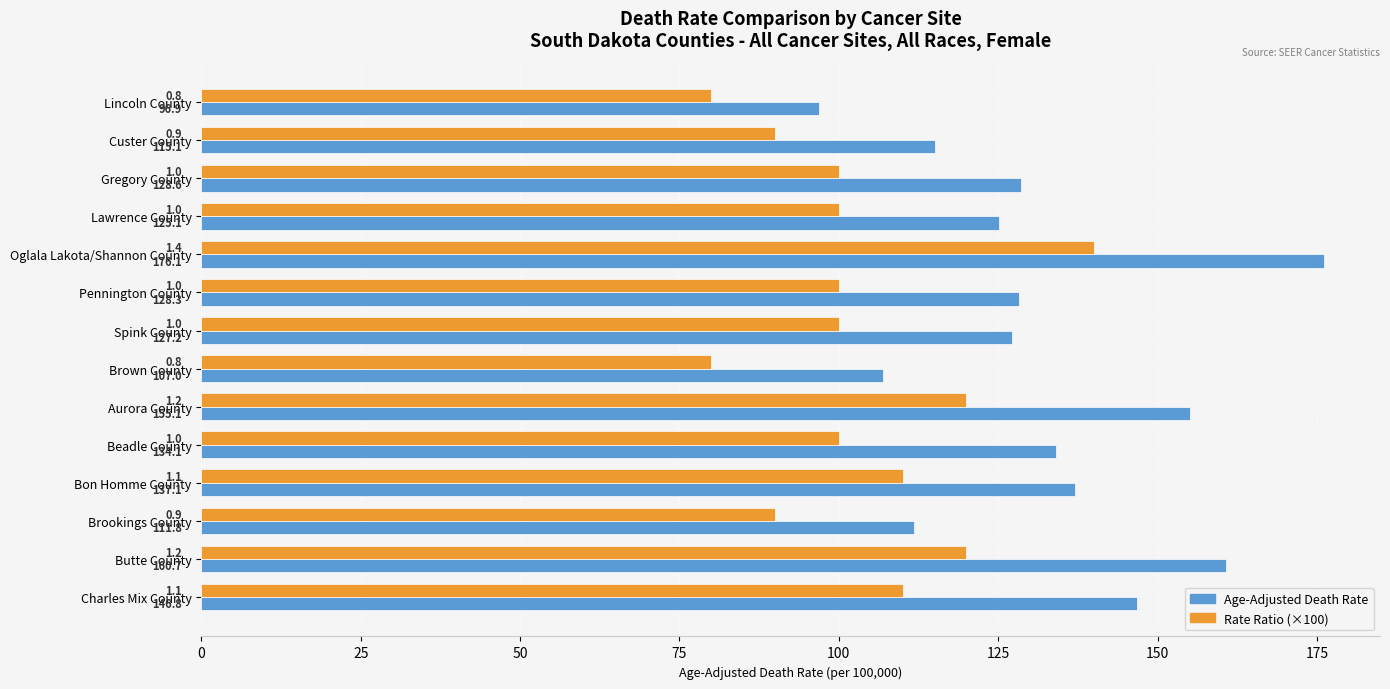

Which series has the largest range (max minus min)?

Age-Adjusted Death Rate